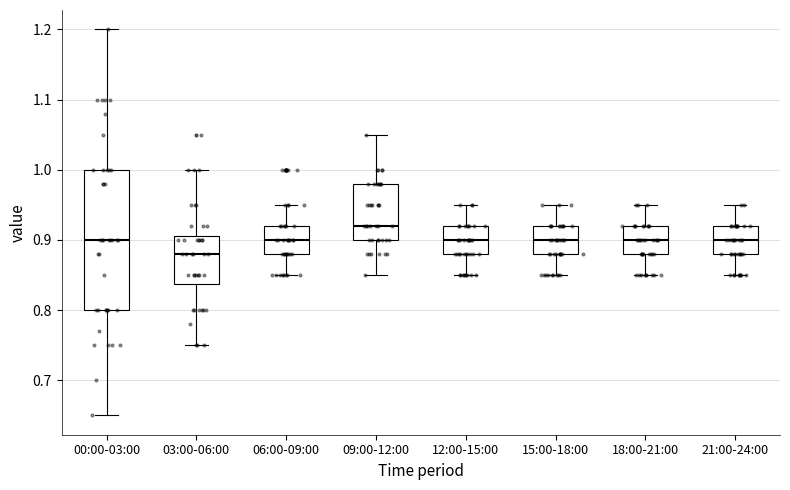

Reading left to right, transcribe this box plot: for each box, give where its median line is, the range the box spans, and where its two whiskers end, as read against the y-axis. The values are not printed on the chart, so give them approximately, as read against the axis.

00:00-03:00: median 0.90, box 0.80 to 1.00, whiskers 0.65 to 1.20
03:00-06:00: median 0.88, box 0.84 to 0.91, whiskers 0.75 to 1.00
06:00-09:00: median 0.90, box 0.88 to 0.92, whiskers 0.85 to 0.95
09:00-12:00: median 0.92, box 0.90 to 0.98, whiskers 0.85 to 1.05
12:00-15:00: median 0.90, box 0.88 to 0.92, whiskers 0.85 to 0.95
15:00-18:00: median 0.90, box 0.88 to 0.92, whiskers 0.85 to 0.95
18:00-21:00: median 0.90, box 0.88 to 0.92, whiskers 0.85 to 0.95
21:00-24:00: median 0.90, box 0.88 to 0.92, whiskers 0.85 to 0.95